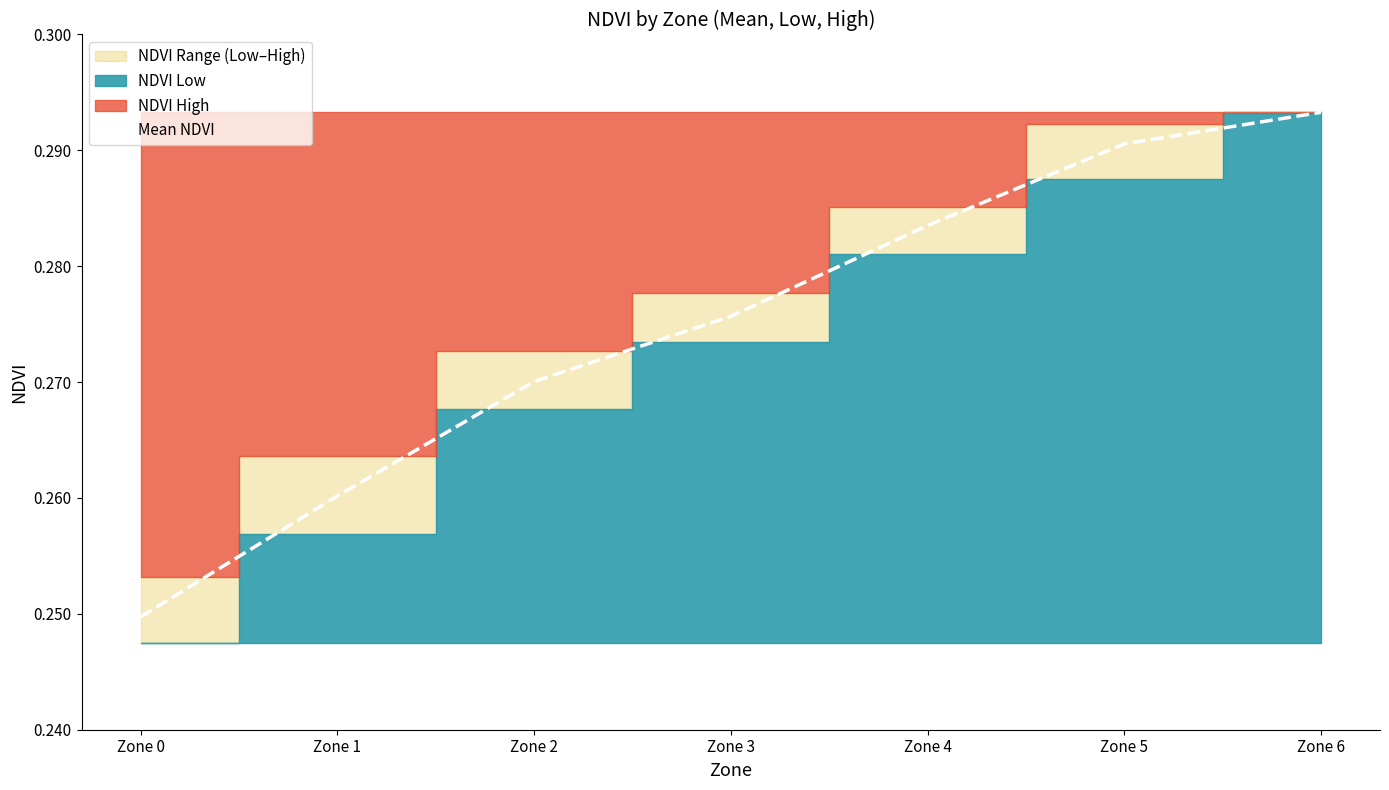

True or false: the data shows 0.1 at Zone 1.

False